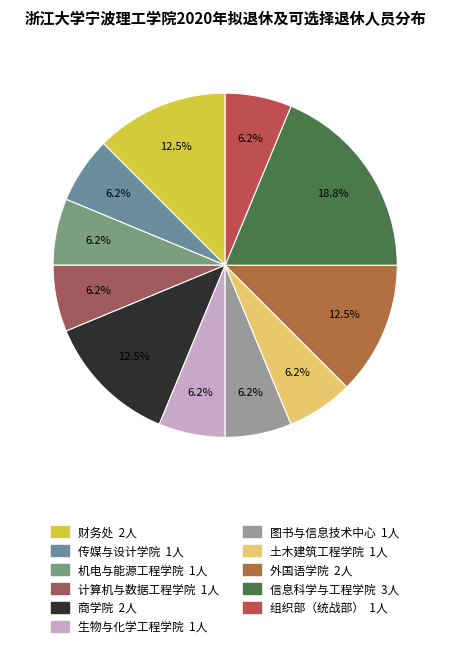

Count the number of slices in the pie.

11